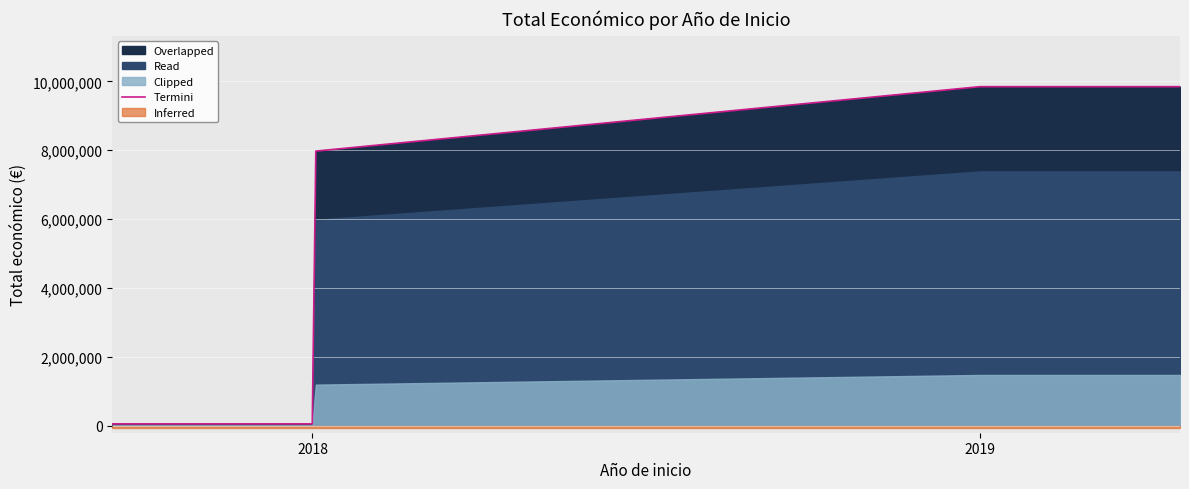

What is the highest value of the Termini series?

9847932.0